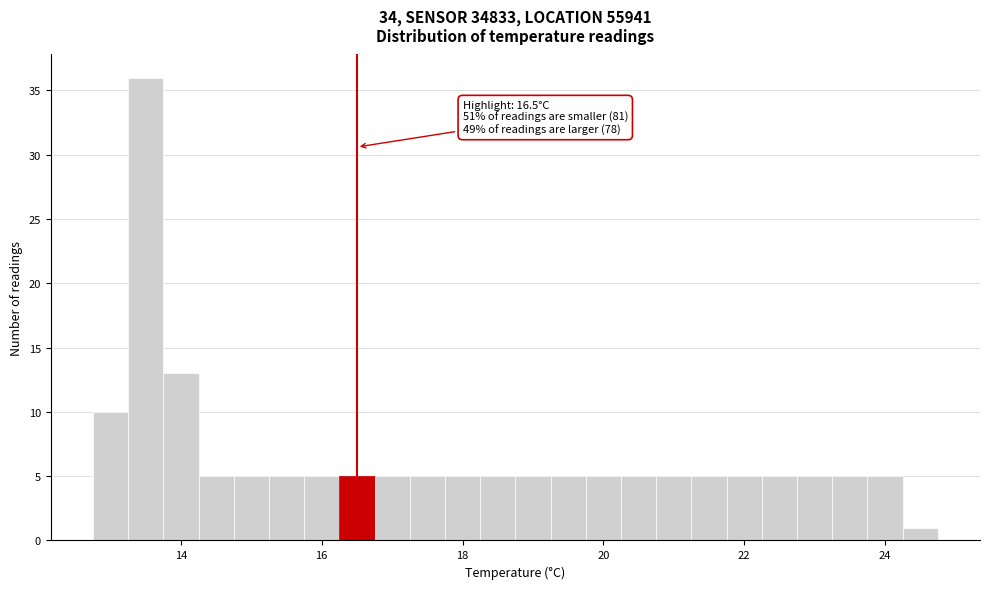

Read against the x-axis, roughly where is the centre of the tallest bar?

13.6